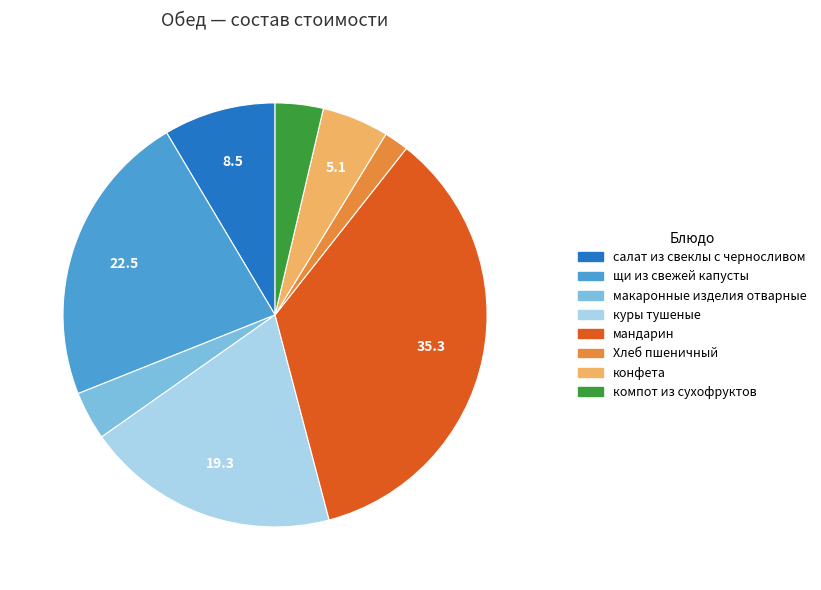

Is Хлеб пшеничный the majority of the pie?

No